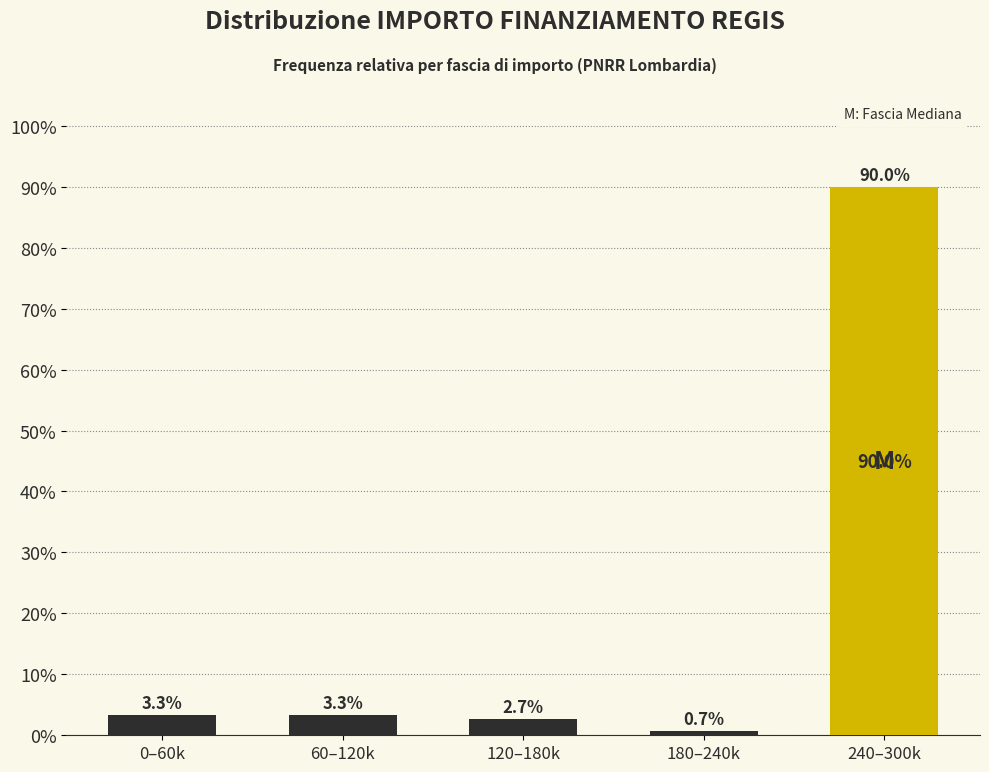

Reading left to right, what are all the values shown in this chart?

0–60k=3.3	60–120k=3.3	120–180k=2.7	180–240k=0.7	240–300k=90.0